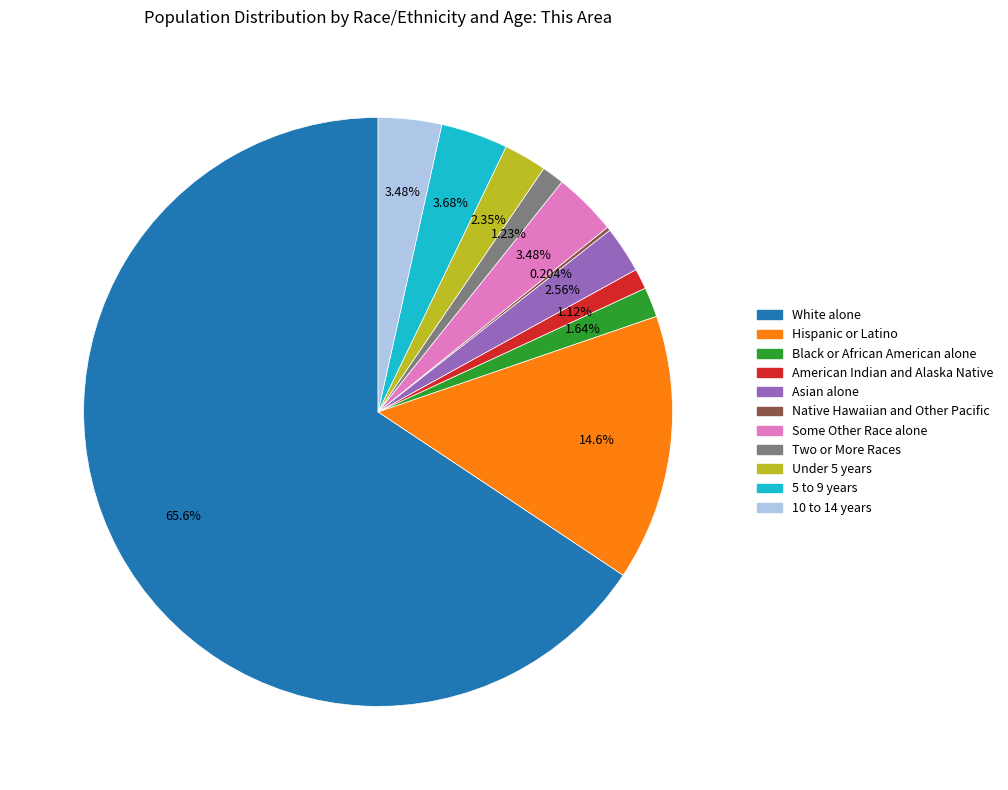

Which category has the biggest portion of the pie?

White alone